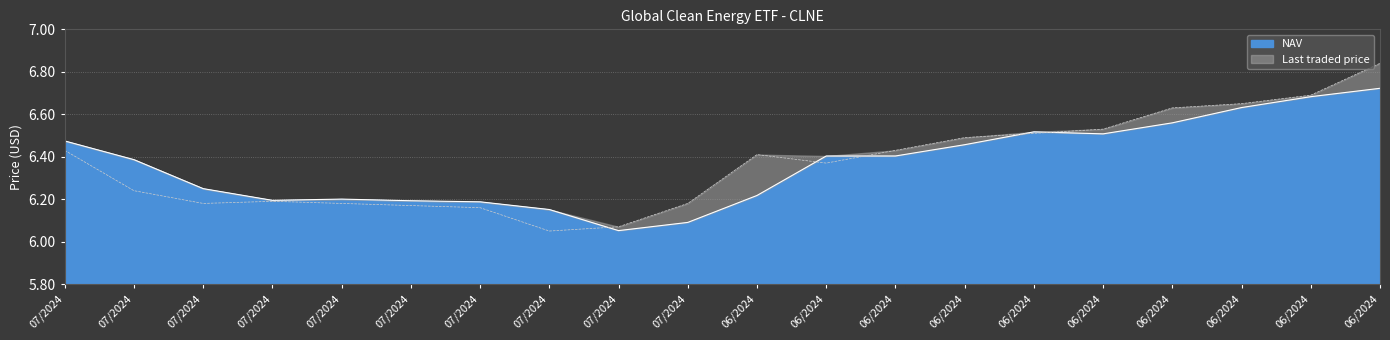

Which category has the lowest value in the NAV series?

07/2024